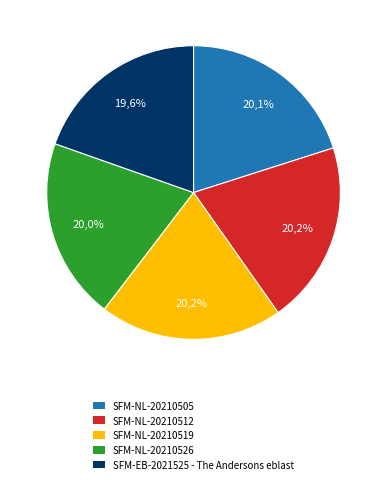

Which has a higher value, SFM-EB-2021525 - The Andersons eblast or SFM-NL-20210505?

SFM-NL-20210505